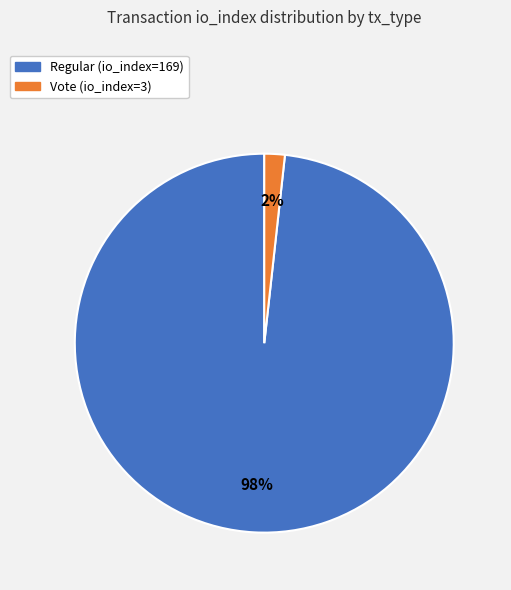

True or false: Vote (io_index=3) accounts for 2% of the total.

True